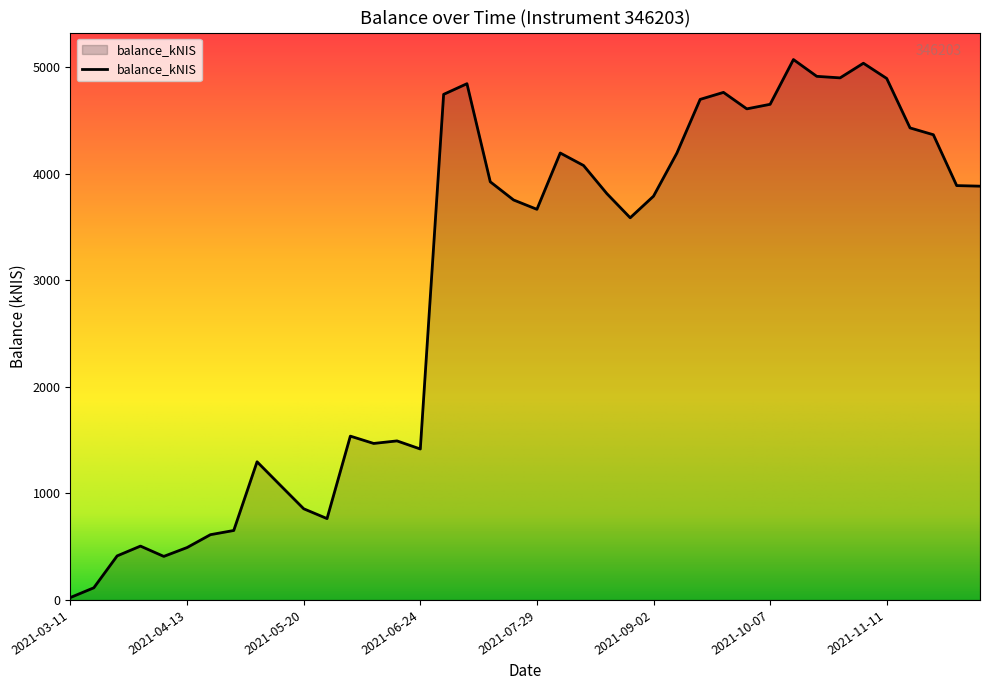

What is the difference between the maximum and minimum values?

5048.9